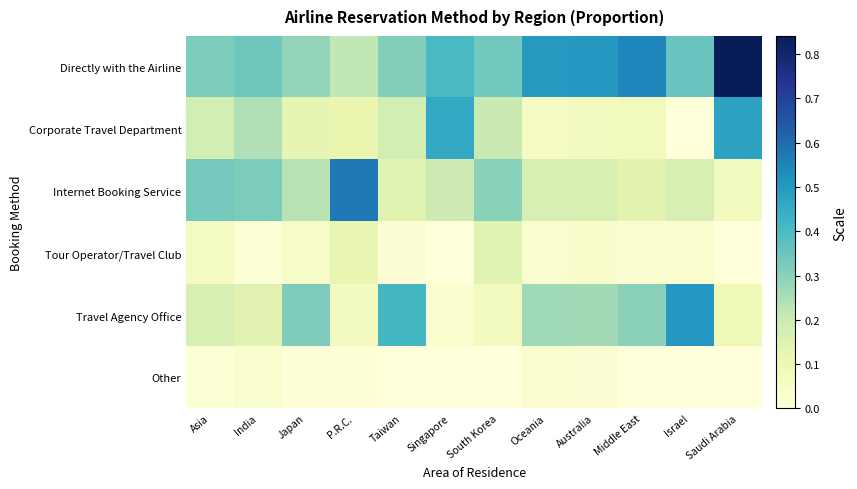

Which series changed the most between P.R.C. and Middle East?

Internet Booking Service